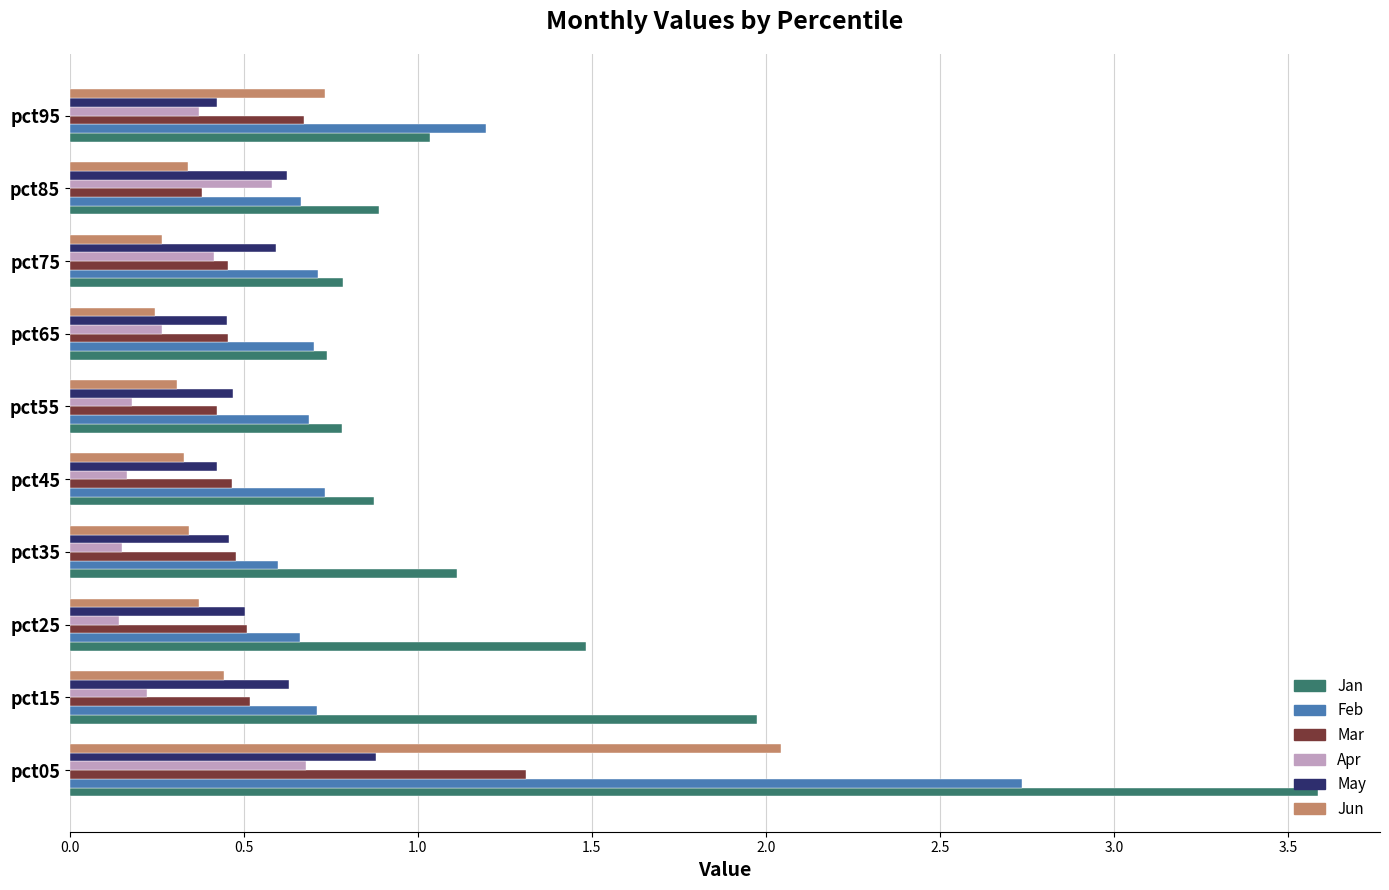

Is the value of Feb at pct05 greater than the value of May at pct95?

Yes